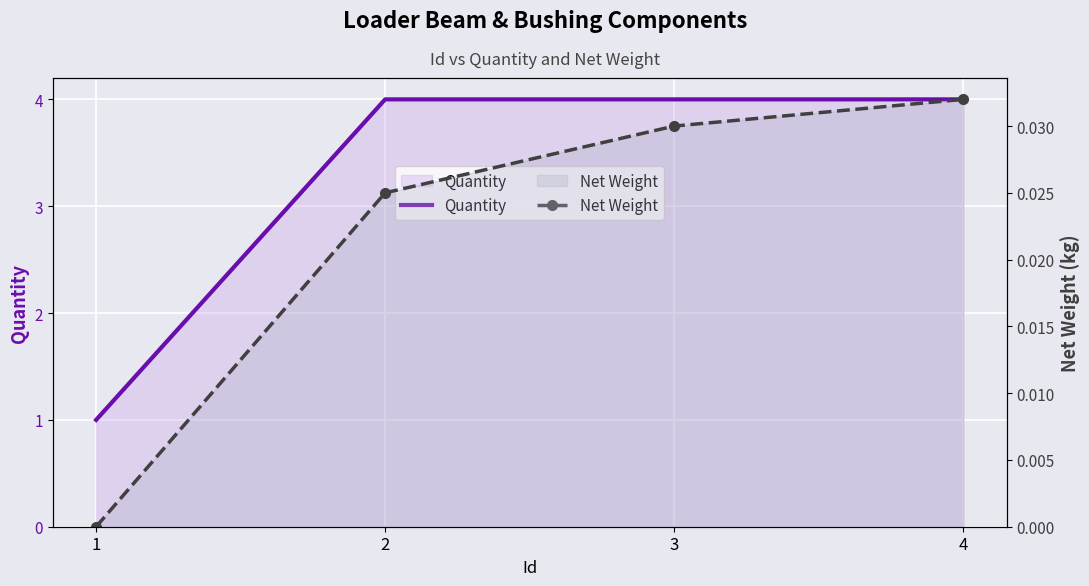

What is the spread (max minus min) of values at 1?

1.0